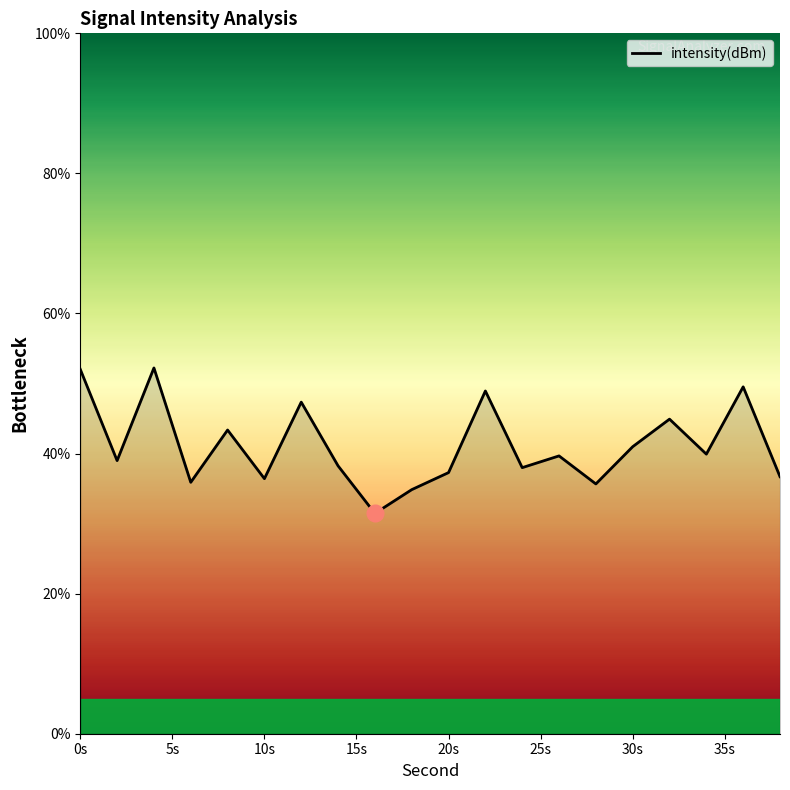

What is the difference between the maximum and minimum values?

20.8